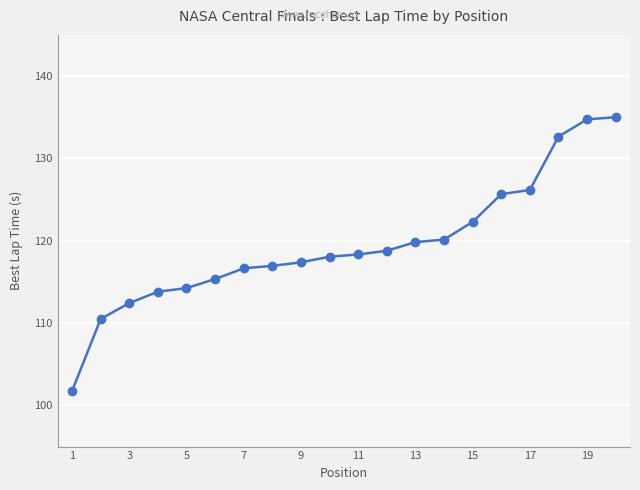

What is the minimum value shown in the chart?

101.8